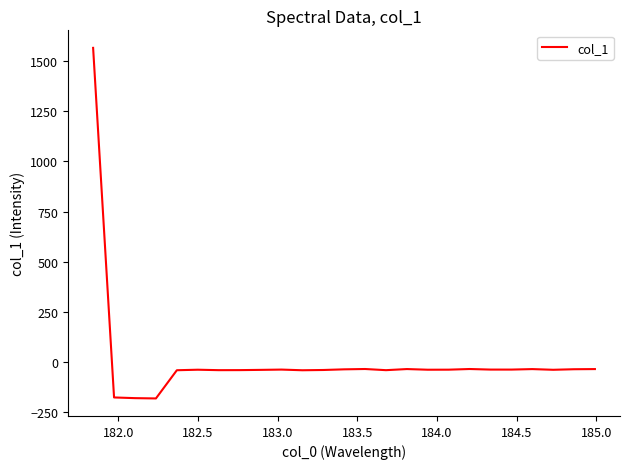

What is the difference between the maximum and minimum values?

1751.8